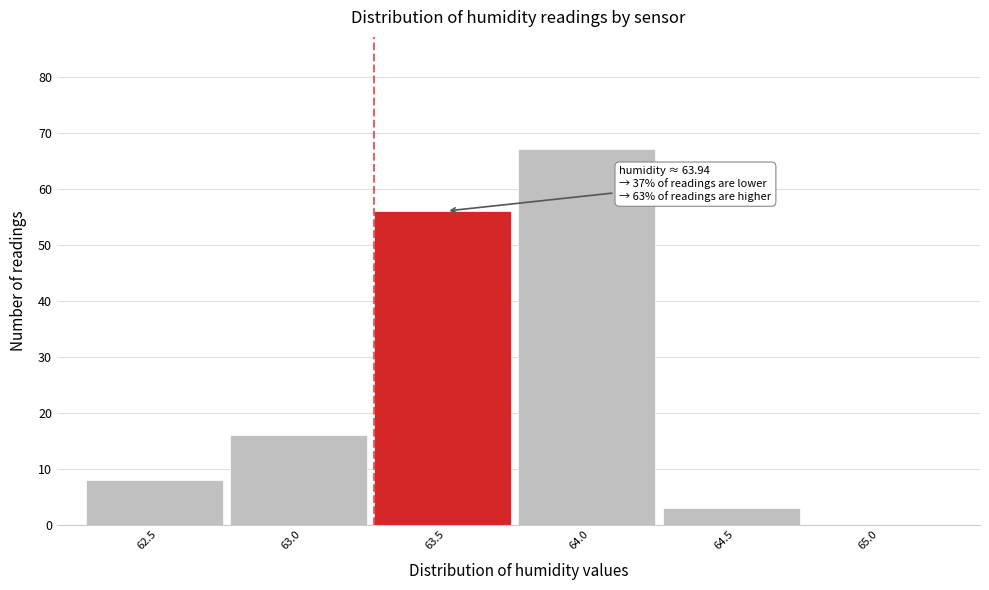

Reading right to left, list all the values displayed in this chart.

65.0=0	64.5=3	64.0=67	63.5=56	63.0=16	62.5=8